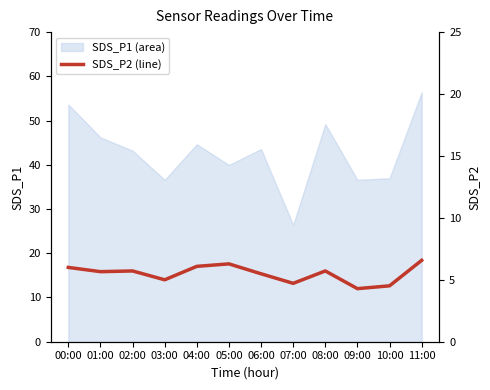

True or false: there are more than 0 points higher than both neighbors.

True